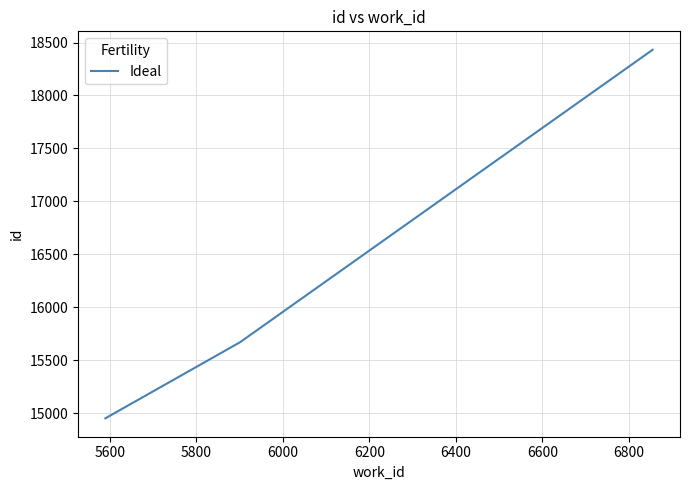

What is the maximum value shown in the chart?

18432